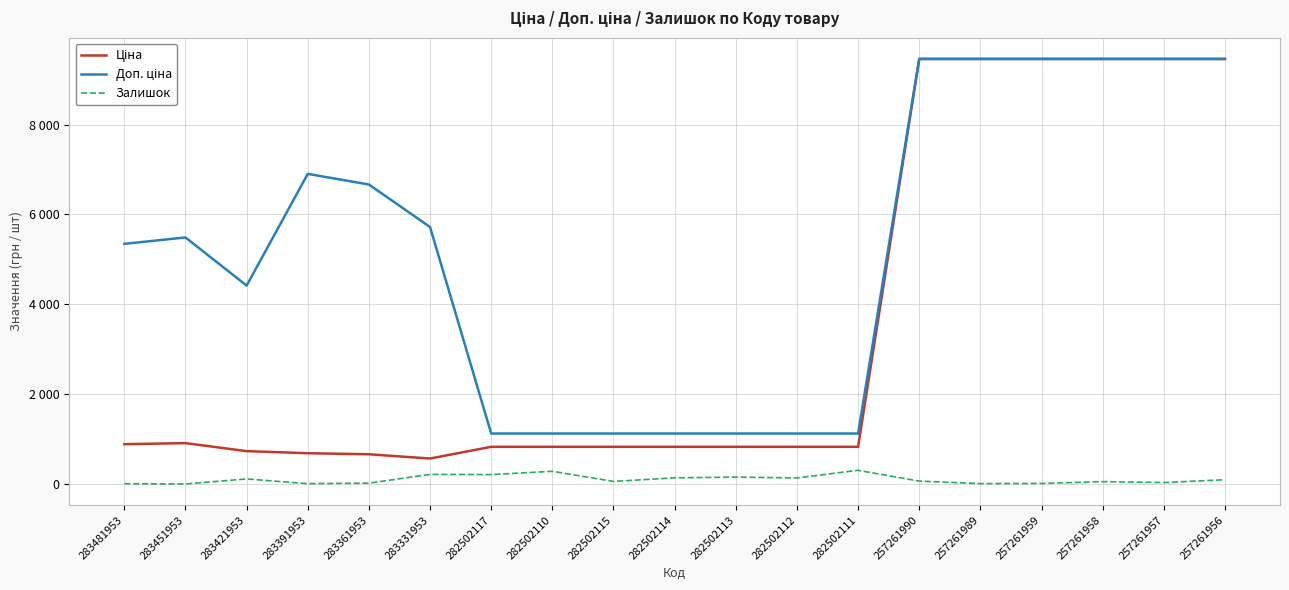

How many values in the Ціна series are below 832?

4